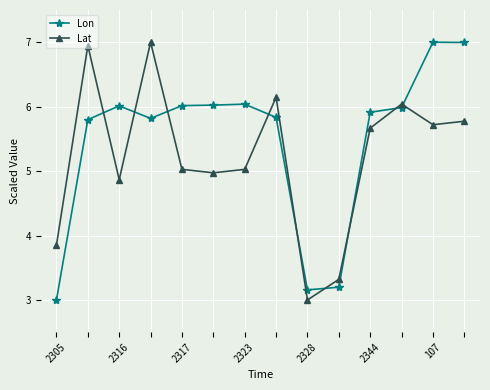

What is the smallest value displayed?

3.0